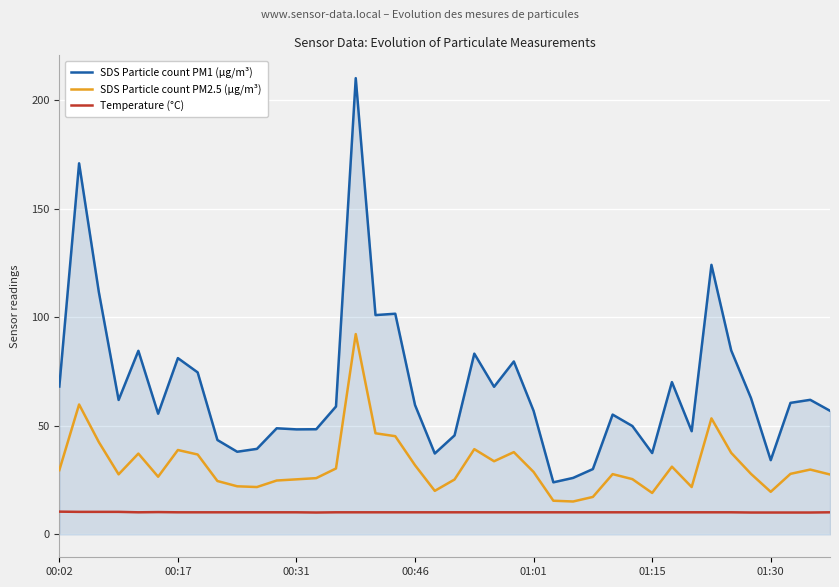

List the series in order of their peak value, lowest first.

Temperature (°C), SDS Particle count PM2.5 (µg/m³), SDS Particle count PM1 (µg/m³)